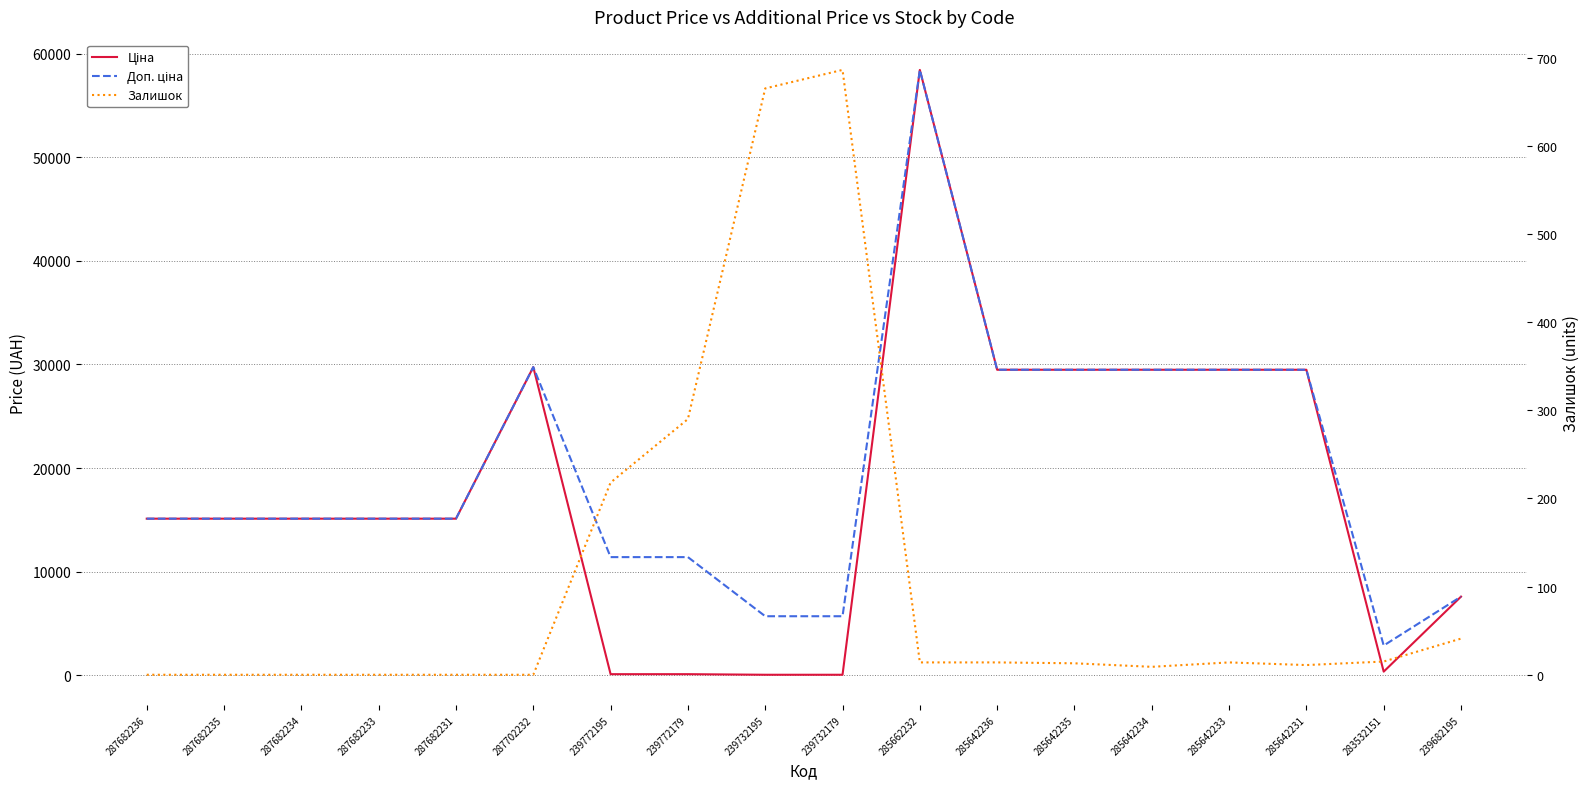

Where is Ціна nearest to the value 29241?

285642236